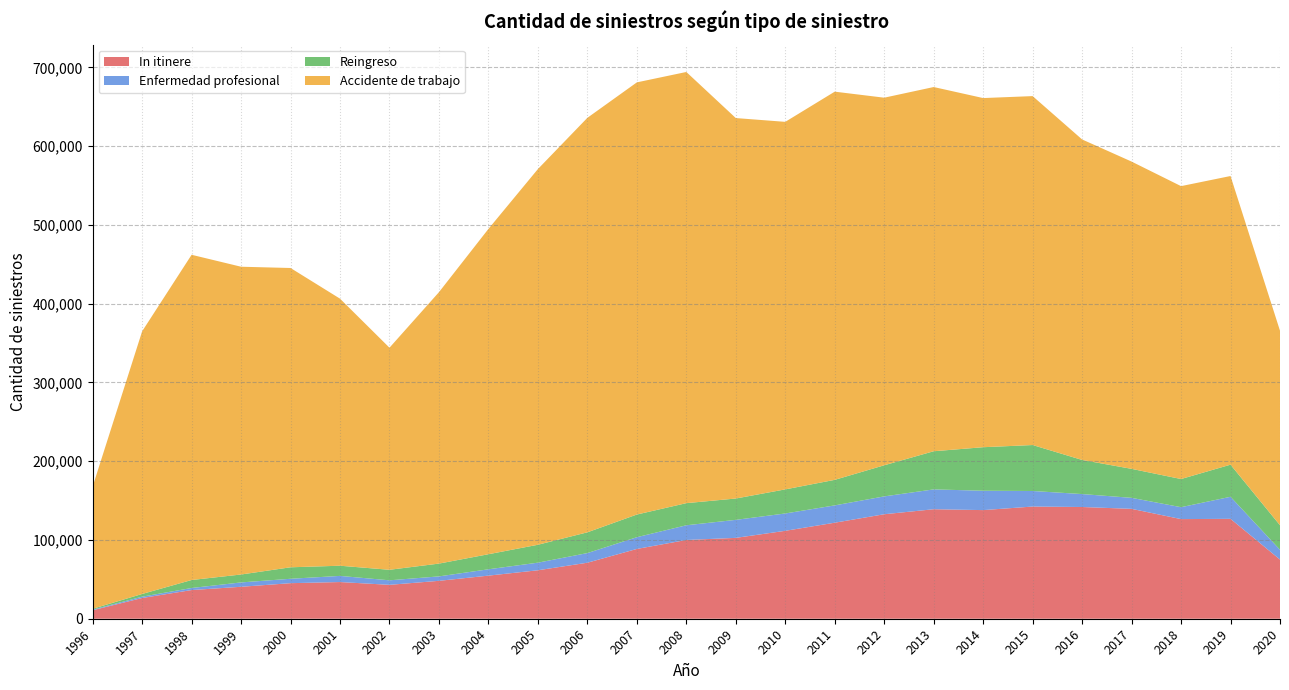

Reading right to left, list all the values displayed in this chart.

In itinere: 2020=75094	2019=126820	2018=126478	2017=139491	2016=141830	2015=142413	2014=137898	2013=139002	2012=132646	2011=121909	2010=111608	2009=102649	2008=99973	2007=88601	2006=71109	2005=61526	2004=54715	2003=48121	2002=43039	2001=46573	2000=45146	1999=40556	1998=36403	1997=26324	1996=10767
Enfermedad profesional: 2020=12446	2019=27990	2018=15115	2017=13974	2016=16429	2015=19746	2014=24576	2013=25193	2012=22661	2011=21980	2010=22013	2009=22872	2008=18665	2007=14904	2006=12229	2005=9641	2004=8055	2003=5630	2002=5733	2001=7799	2000=5576	1999=5535	1998=2606	1997=1682	1996=742
Reingreso: 2020=31139	2019=40757	2018=35760	2017=36798	2016=43317	2015=58349	2014=55267	2013=48423	2012=39490	2011=32424	2010=30580	2009=27092	2008=28089	2007=28781	2006=26363	2005=22734	2004=19116	2003=16247	2002=13363	2001=12926	2000=14578	1999=10056	1998=10149	1997=3431	1996=1130
Accidente de trabajo: 2020=246904	2019=366436	2018=371808	2017=390065	2016=406846	2015=442934	2014=443213	2013=462345	2012=466634	2011=492775	2010=466565	2009=482953	2008=547350	2007=548585	2006=526173	2005=476923	2004=412961	2003=344561	2002=281910	2001=339003	2000=379936	1999=390698	1998=412848	1997=333389	1996=155129